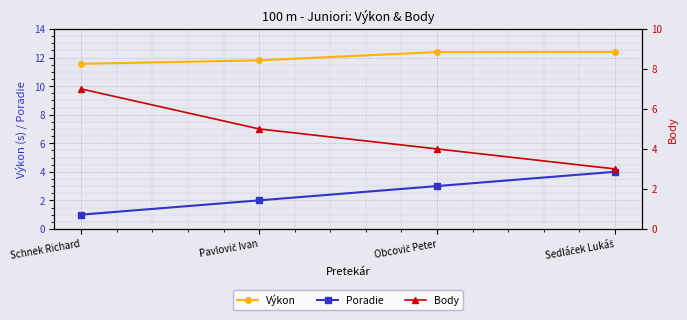

What position from the right is Pavlovič Ivan?

3